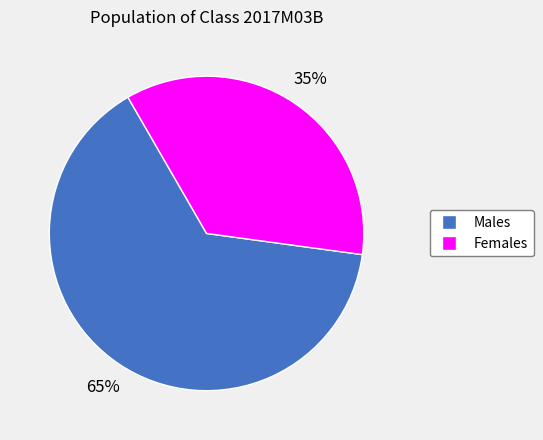

To the nearest percent, what is the average slice percentage?

50%